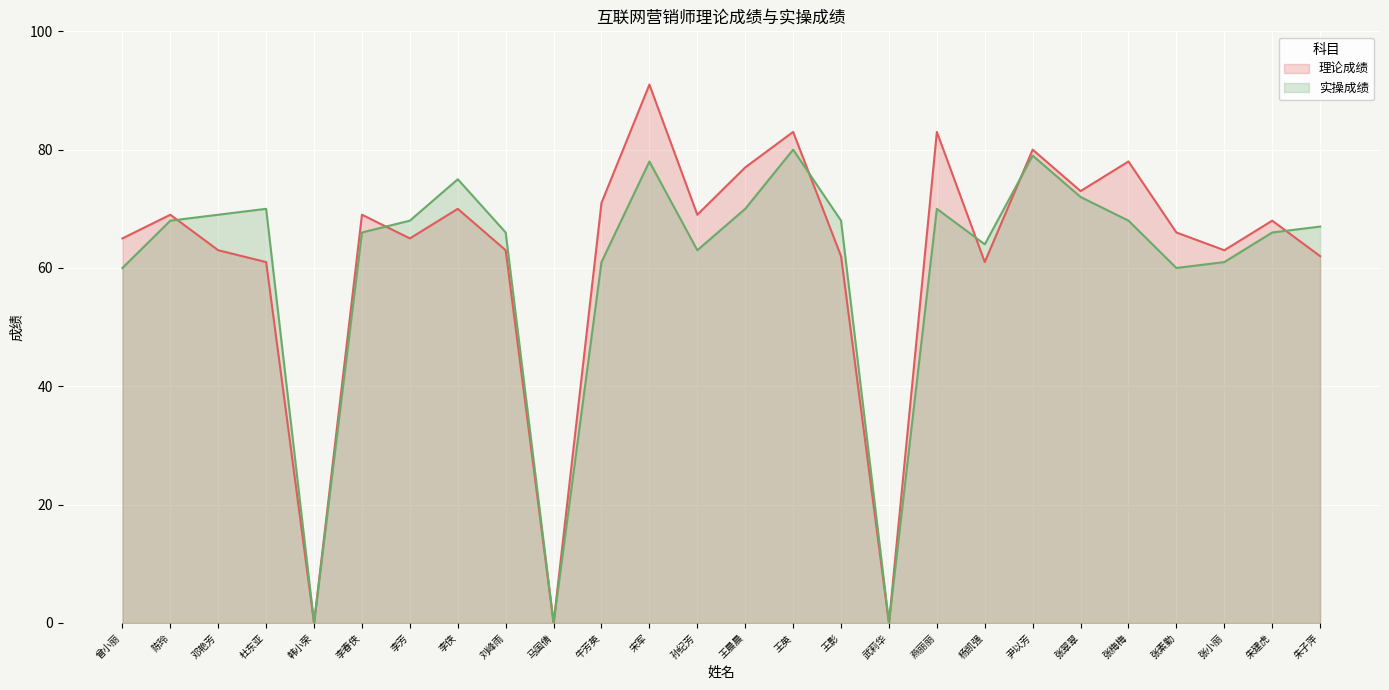

What is the average value of the 理论成绩 series?

62